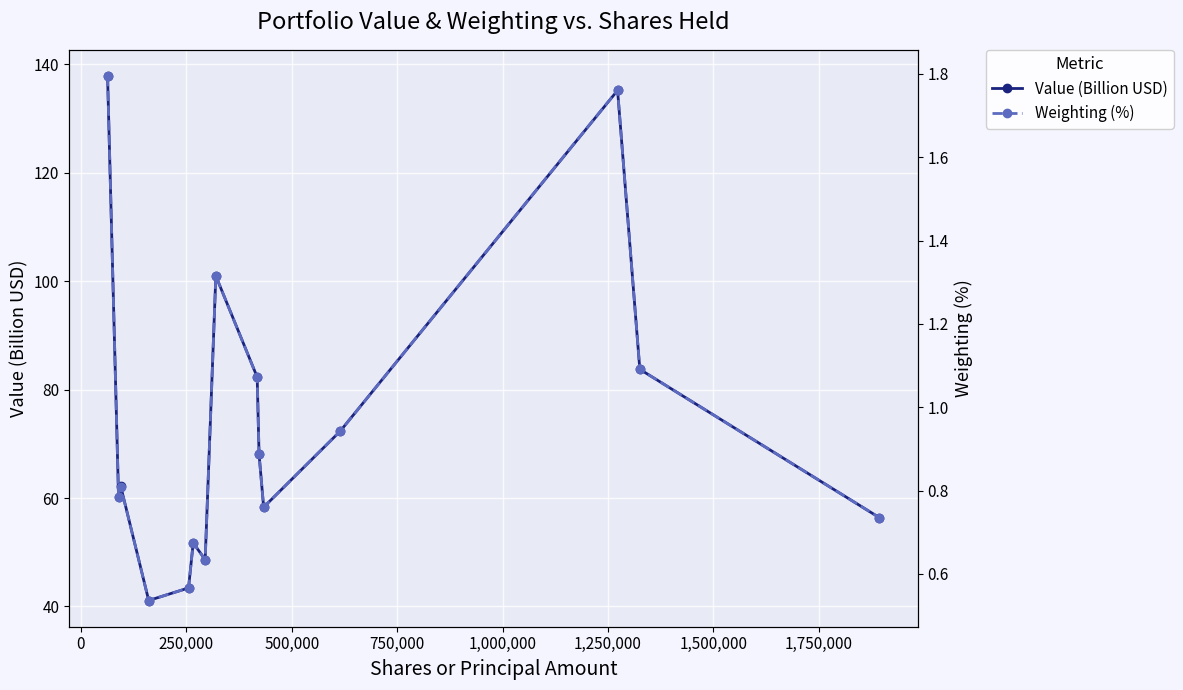

What is the value of the Value (Billion USD) point at the 7th from the left?

48.6